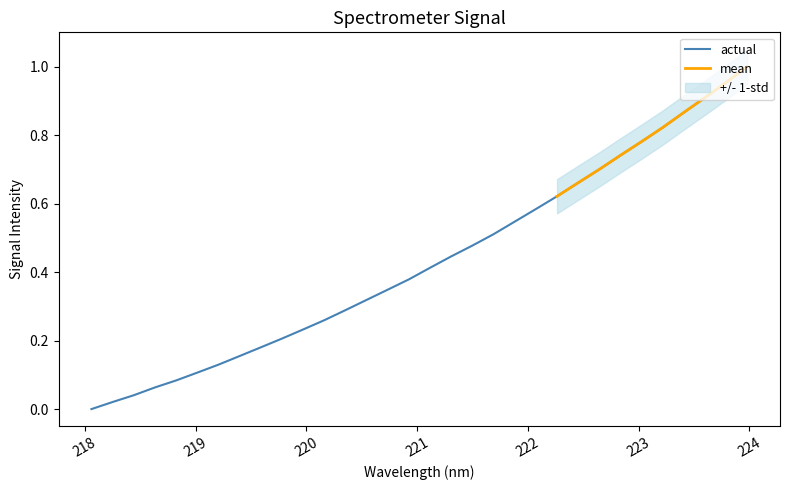

The chart shows a value of 0.1 at 220. True or false?

False